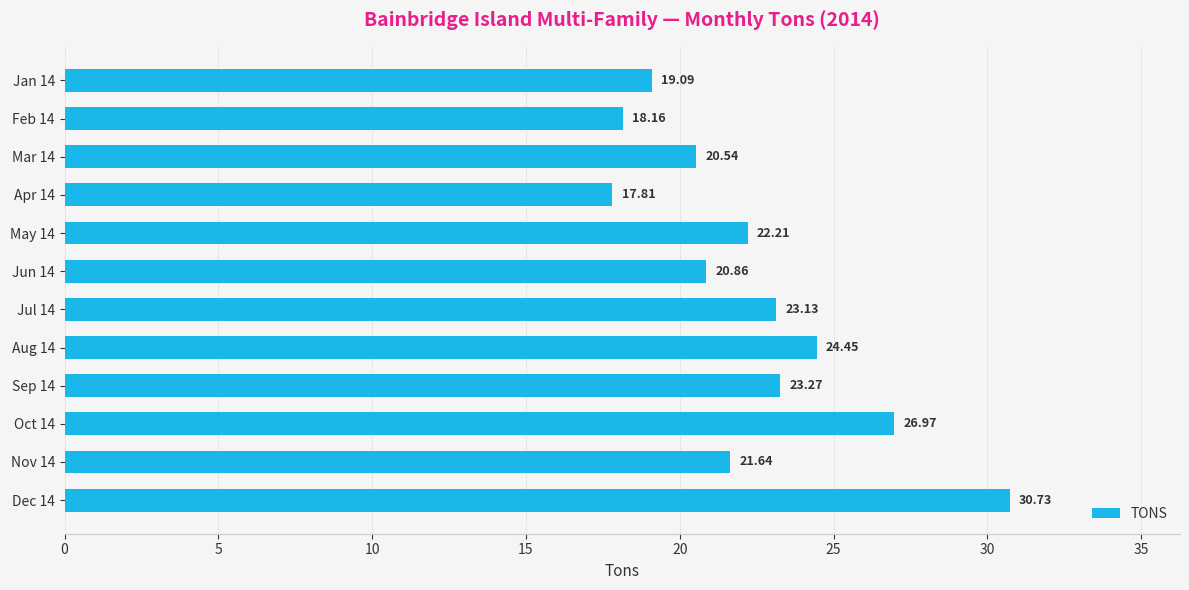

List the labels in order of value, largest first.

Dec 14, Oct 14, Aug 14, Sep 14, Jul 14, May 14, Nov 14, Jun 14, Mar 14, Jan 14, Feb 14, Apr 14